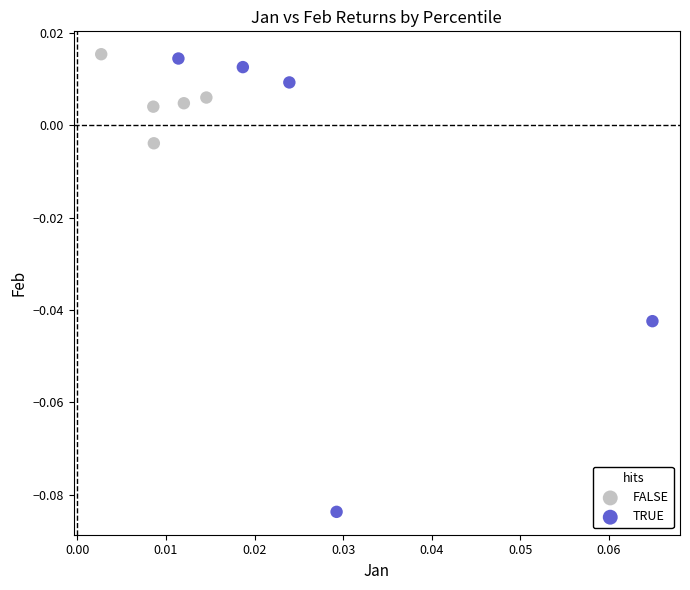

Which series reaches the minimum Y coordinate?

TRUE